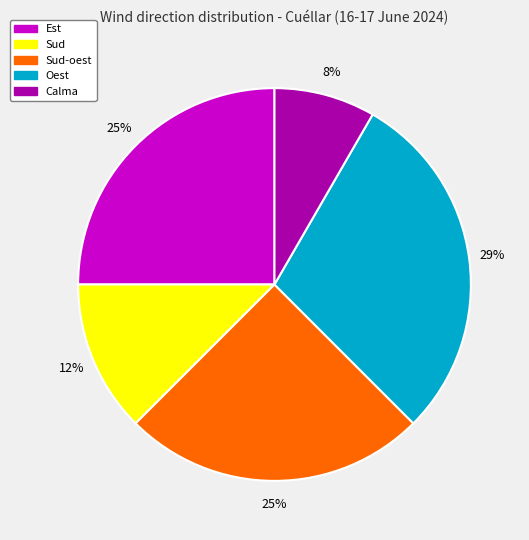

To the nearest percent, what is the average slice percentage?

20%